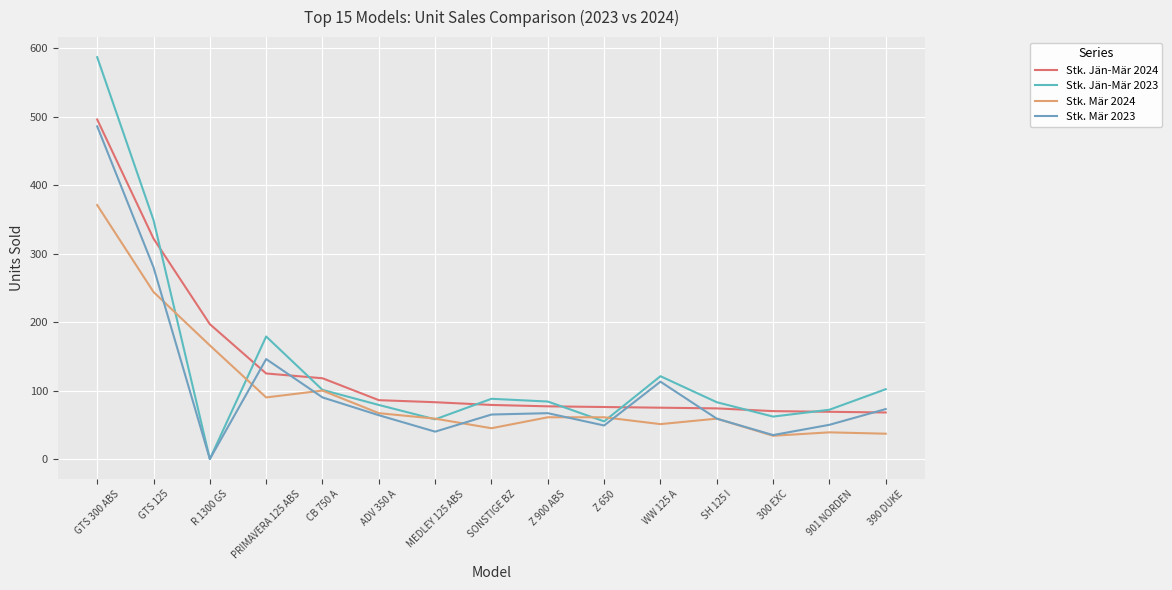

What is the difference between the highest and lowest values at 300 EXC?

36